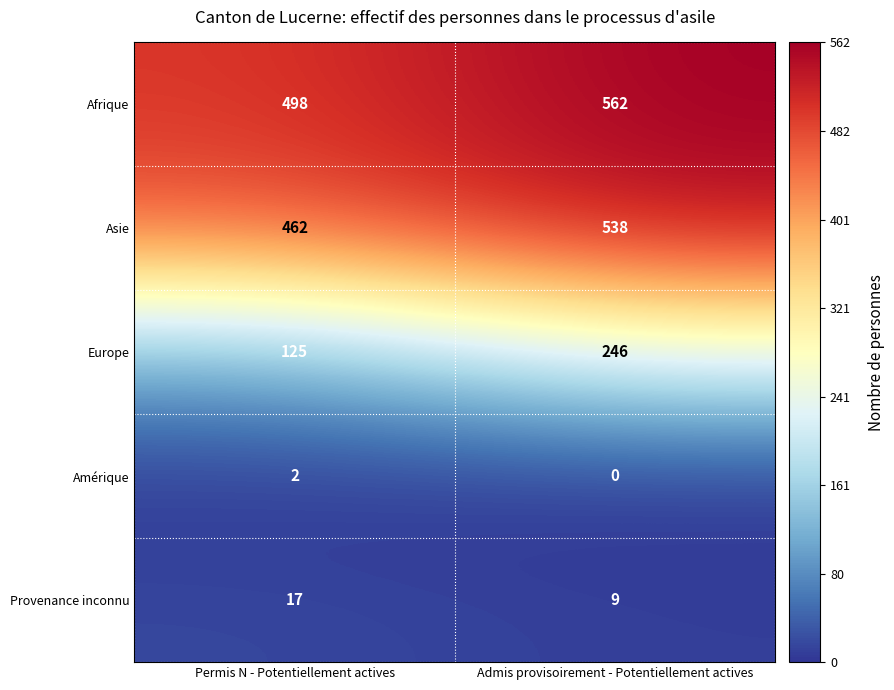

Rank the categories by Asie value from highest to lowest.

Admis provisoirement - Potentiellement actives, Permis N - Potentiellement actives